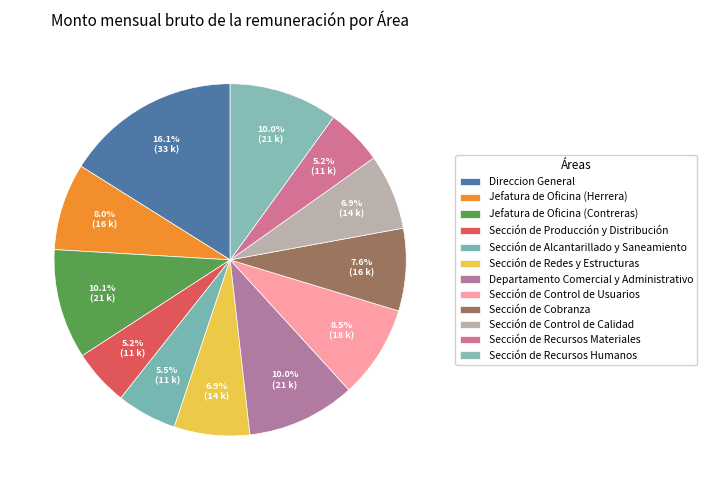

Rank the categories by value from highest to lowest.

Direccion General, Jefatura de Oficina (Contreras), Departamento Comercial y Administrativo, Sección de Recursos Humanos, Sección de Control de Usuarios, Jefatura de Oficina (Herrera), Sección de Cobranza, Sección de Redes y Estructuras, Sección de Control de Calidad, Sección de Alcantarillado y Saneamiento, Sección de Producción y Distribución, Sección de Recursos Materiales